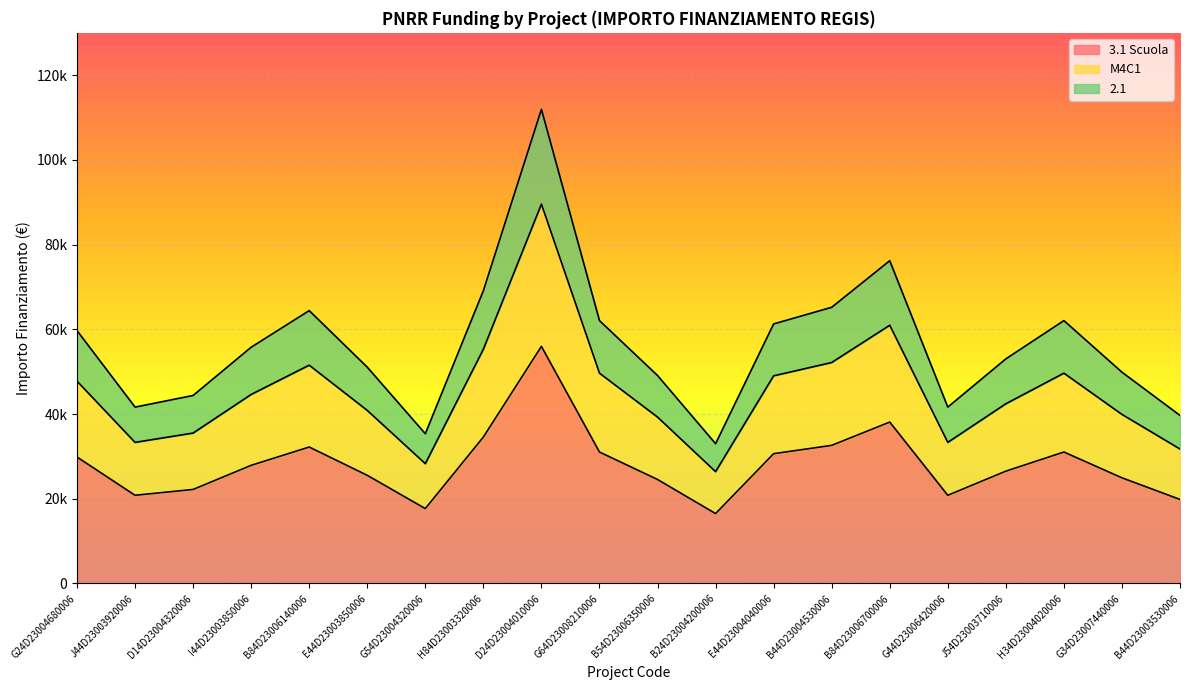

True or false: M4C1 and 3.1 Scuola cross at least once.

False